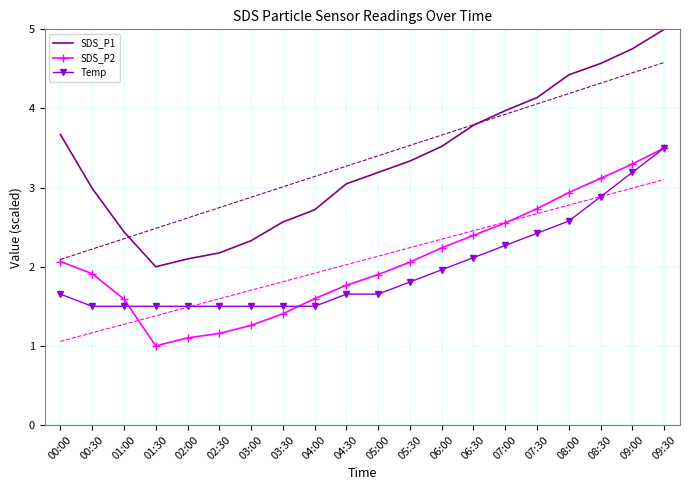

Is it true that SDS_P2 equals 0.6 at 02:00?

False